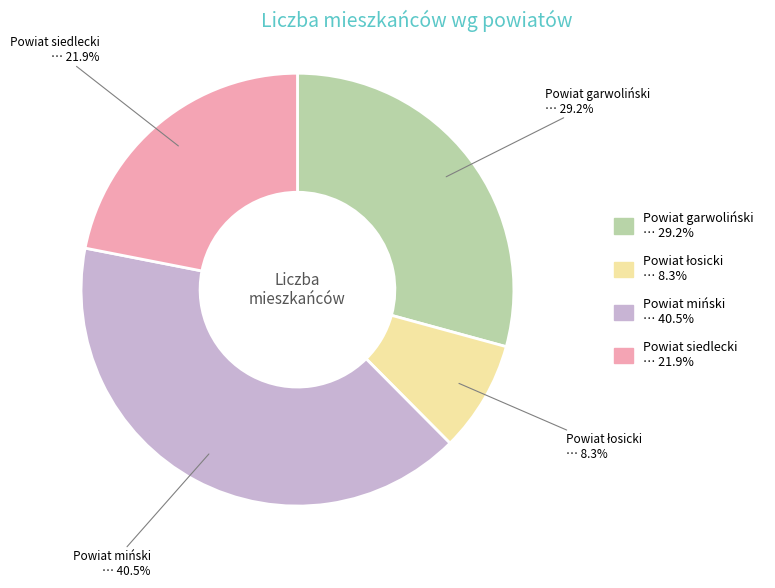

Count the number of slices in the pie.

4